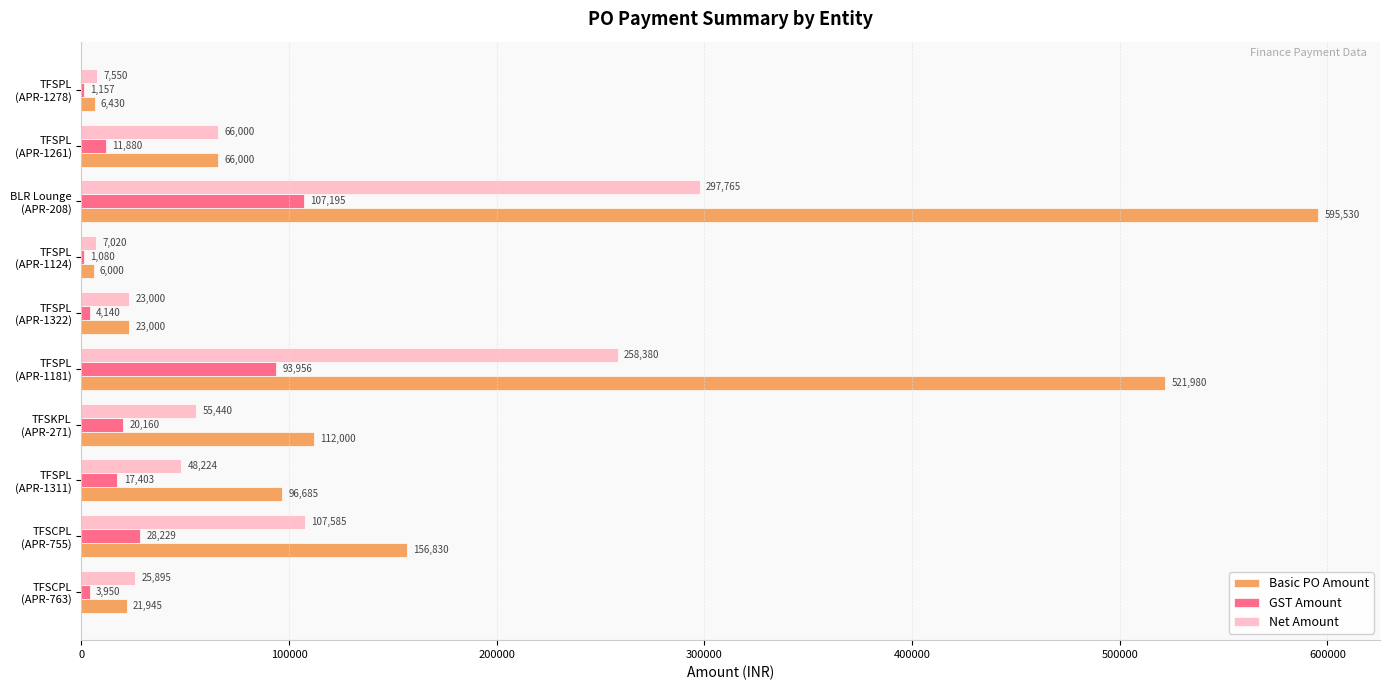

Which series has the widest spread of values?

Basic PO Amount